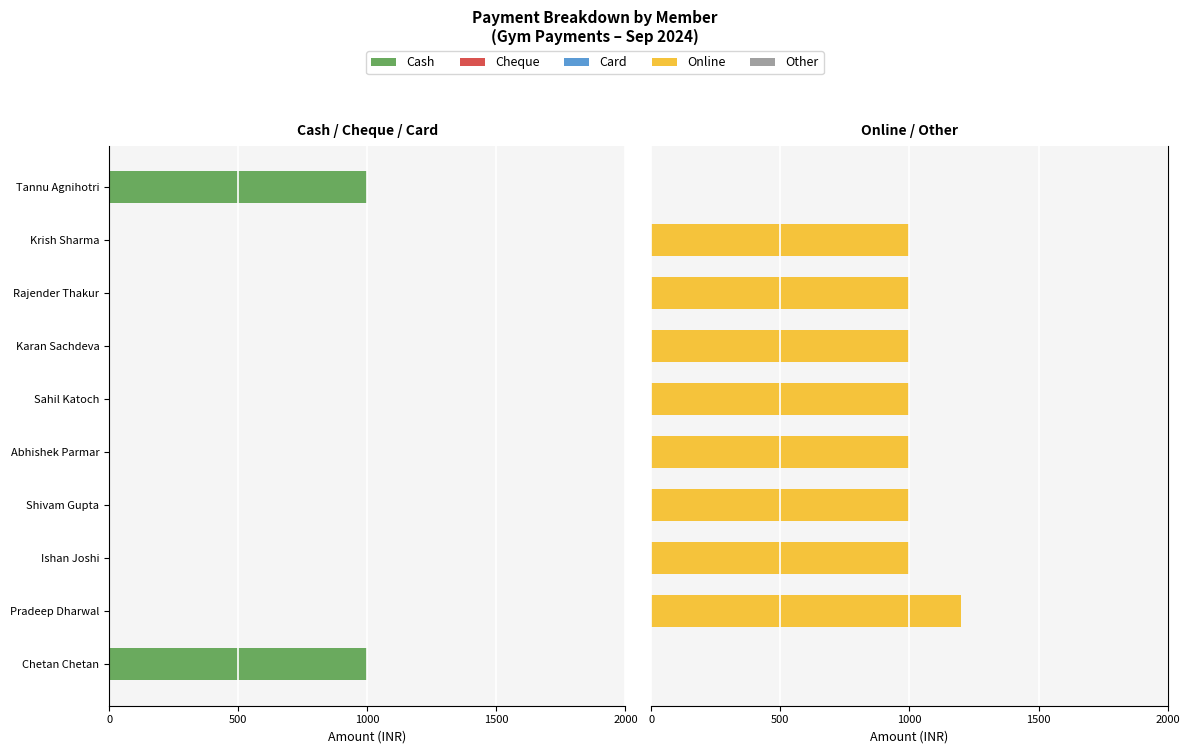

Count the number of data series in this chart.

5